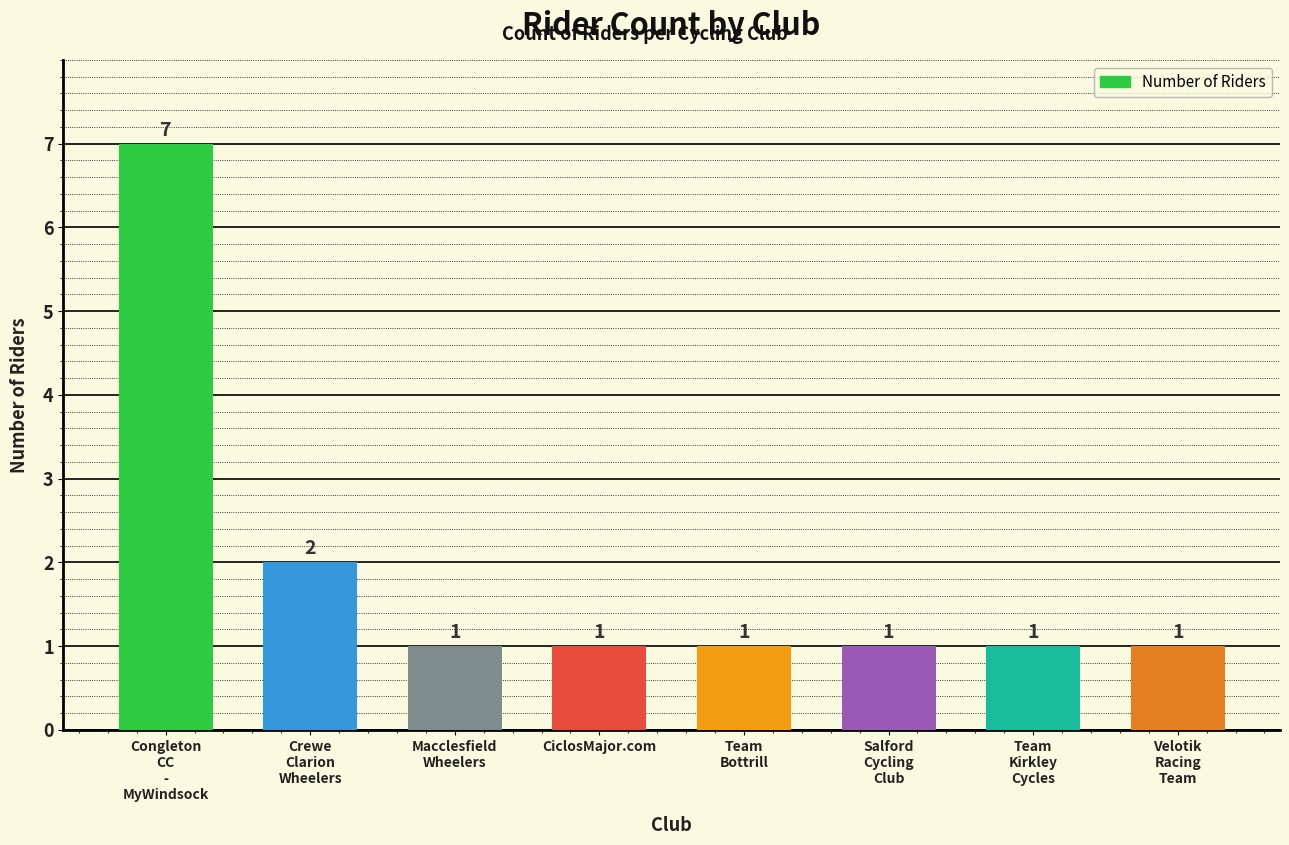

The chart shows a value of 0 at Team
Kirkley
Cycles. True or false?

False